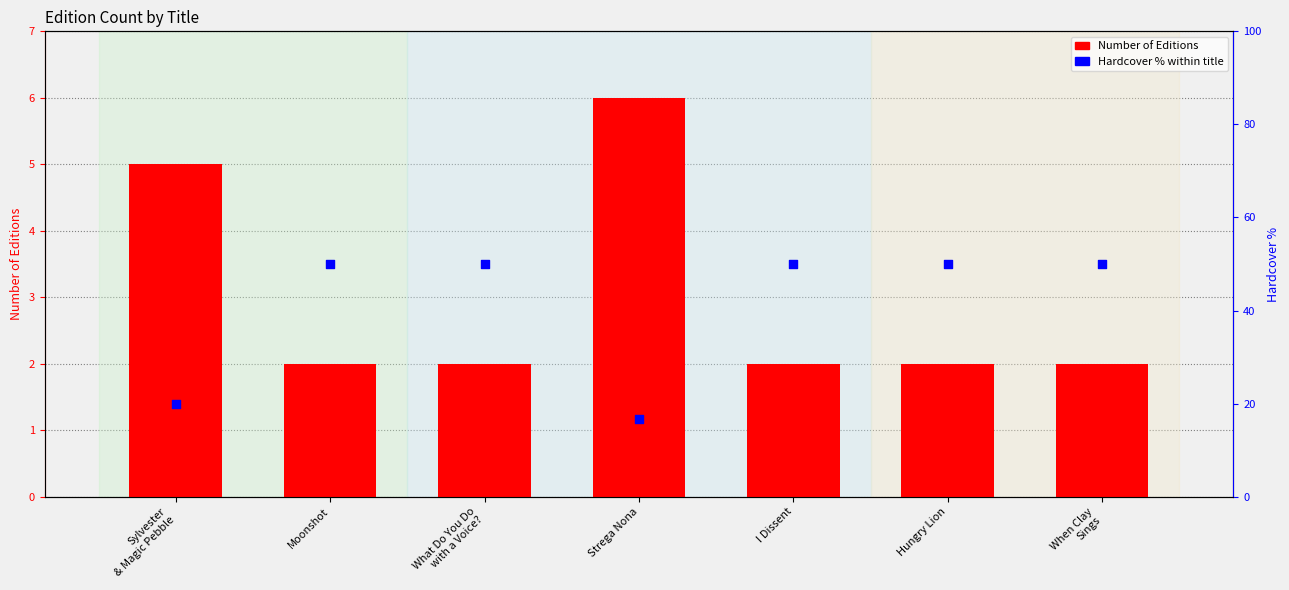

Is the value of Hardcover % of total at What Do You Do
with a Voice? greater than the value of Number of Editions at When Clay
Sings?

Yes